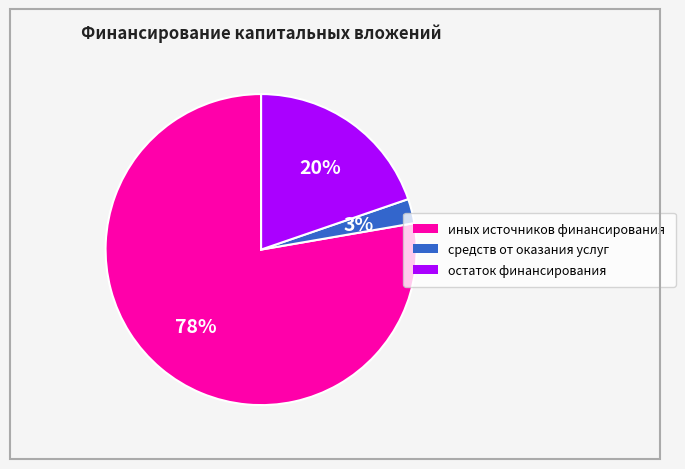

To the nearest percent, what is the average slice percentage?

33%